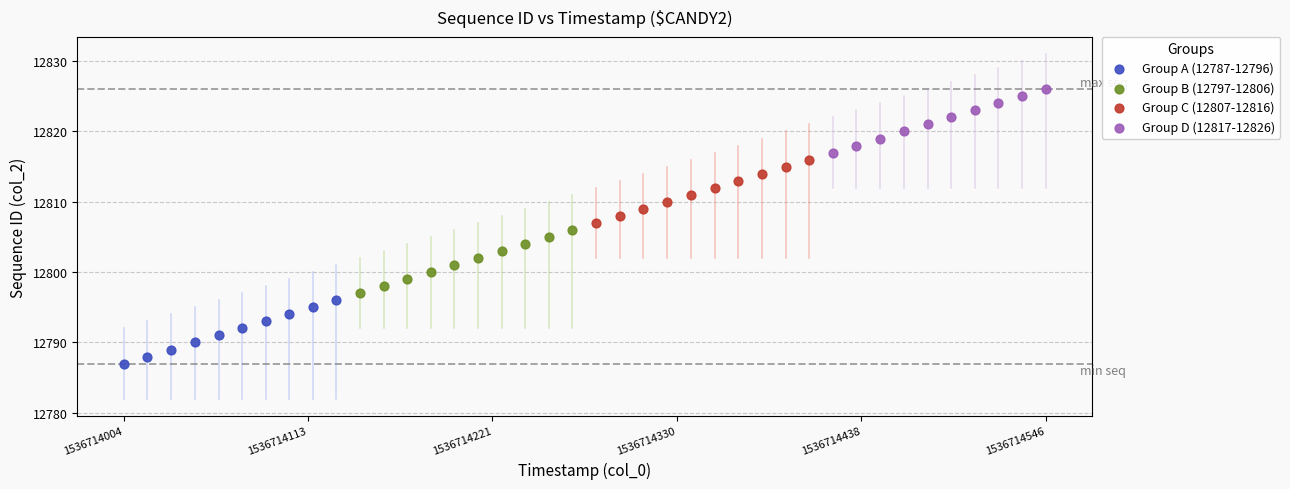

What are all the series names shown in the legend?

Group A (12787-12796), Group B (12797-12806), Group C (12807-12816), Group D (12817-12826)